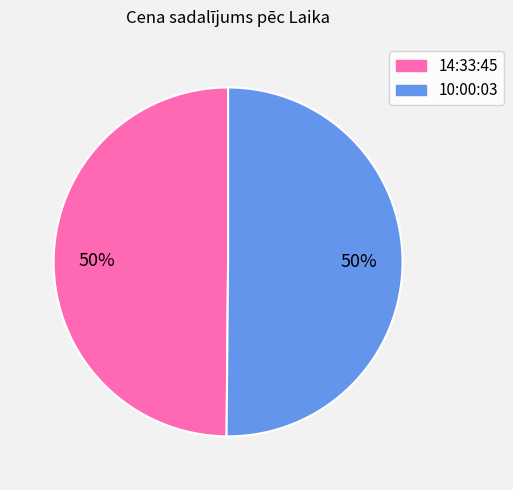

To the nearest percent, what is the average slice percentage?

50%